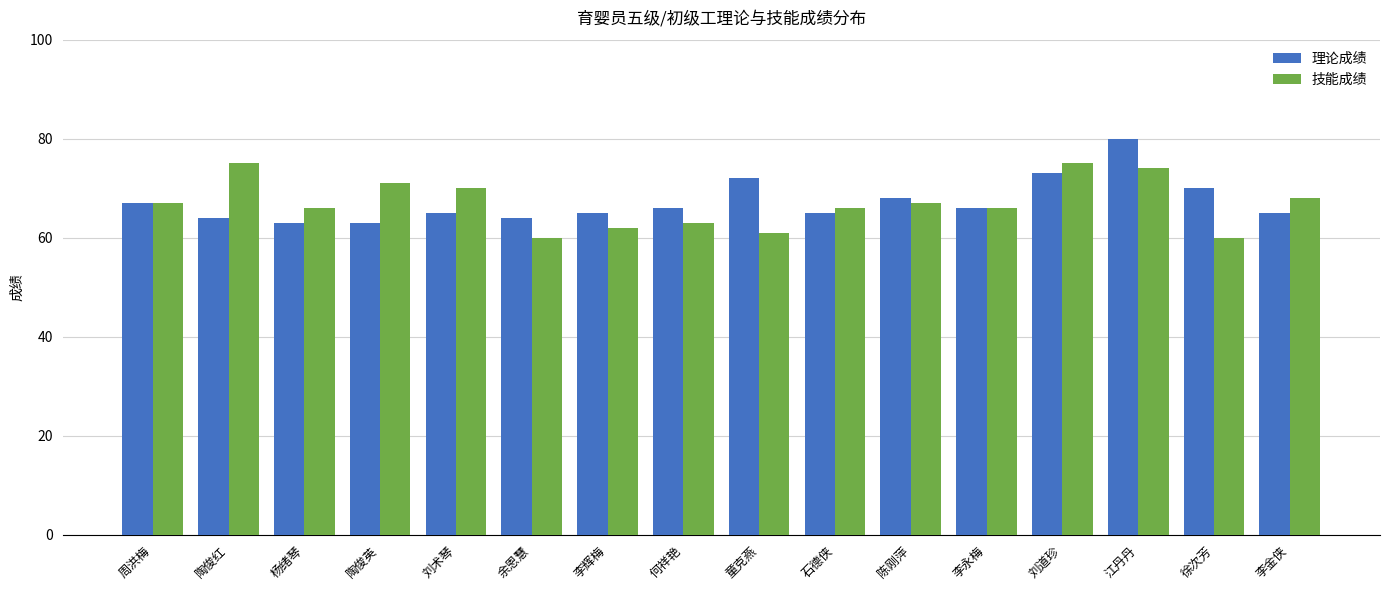

Count the number of categories in the chart.

16